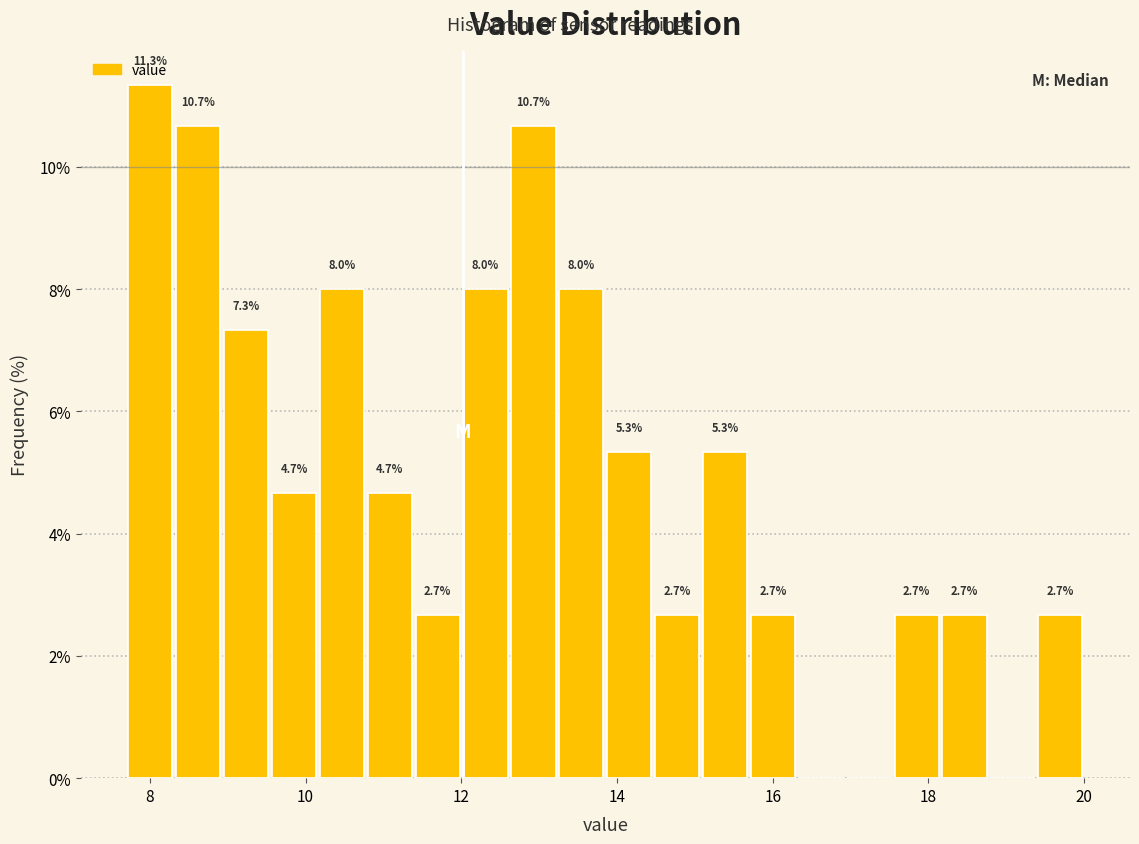

Read against the x-axis, roughly where is the centre of the tallest bar?

8.0